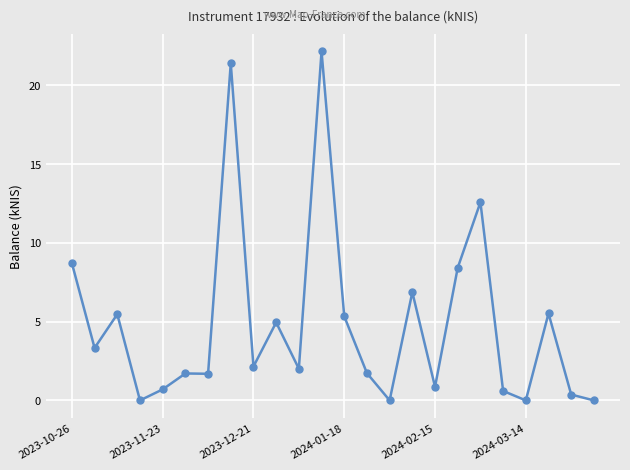

What is the sum of all values?

116.6